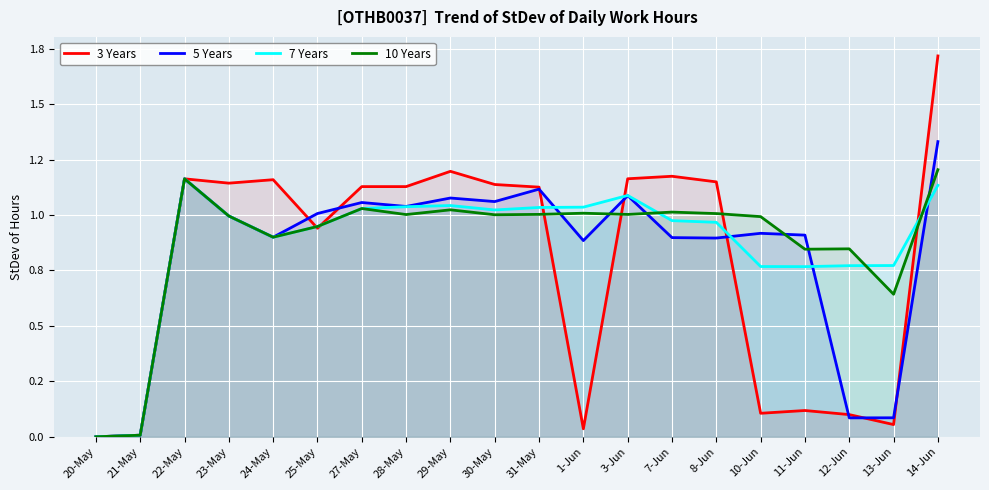

Is the value of 10 Years at 28-May greater than the value of 5 Years at 27-May?

No